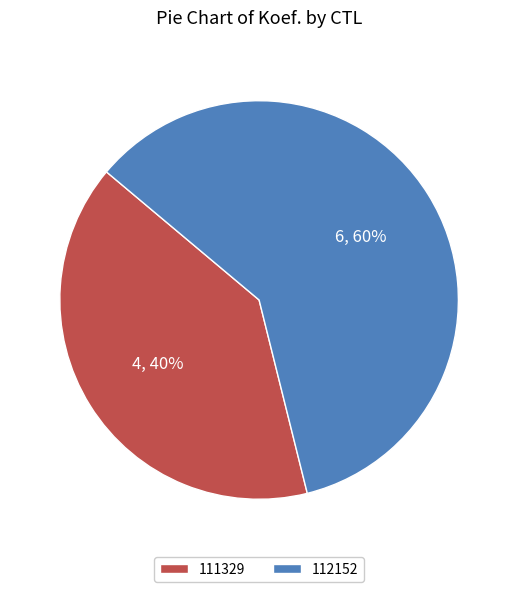

Is it true that 112152 is 49% of the pie?

False